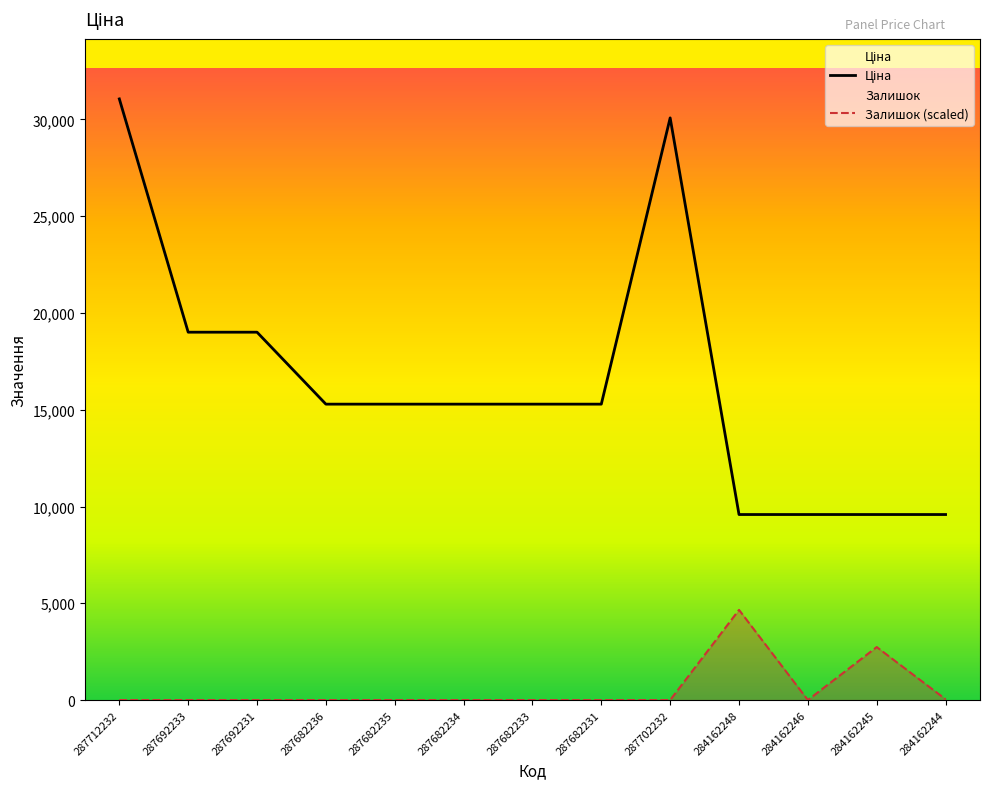

List the labels in order of Залишок (scaled) value, largest first.

284162248, 284162245, 284162244, 287712232, 287692233, 287692231, 287682236, 287682235, 287682234, 287682233, 287682231, 287702232, 284162246